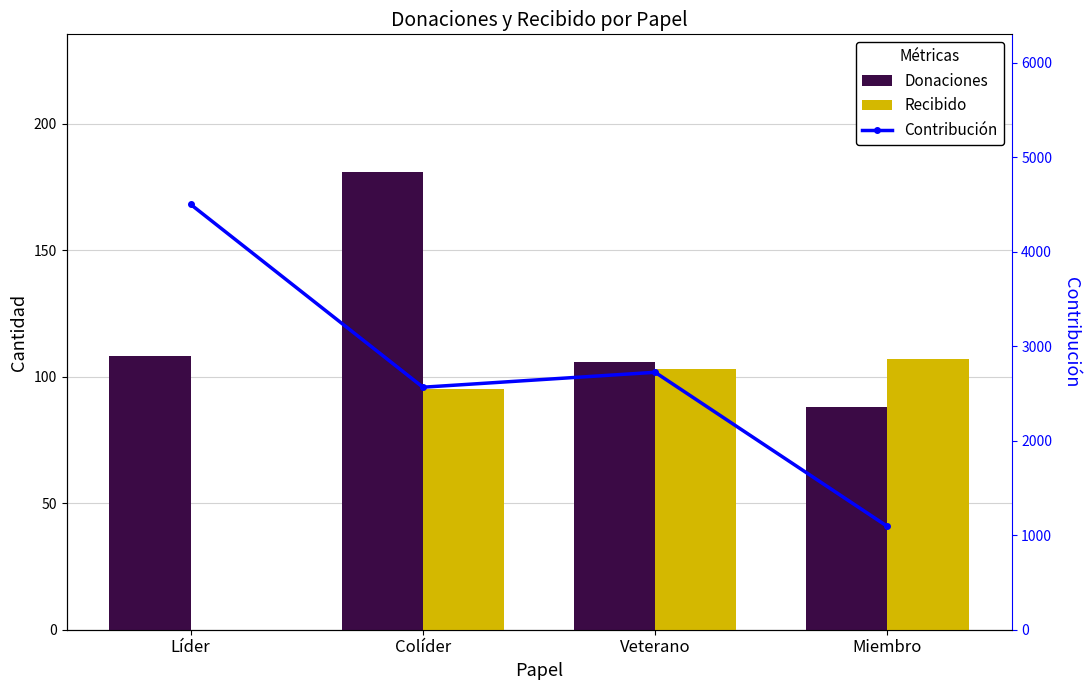

How many data points in Recibido are less than 103?

2